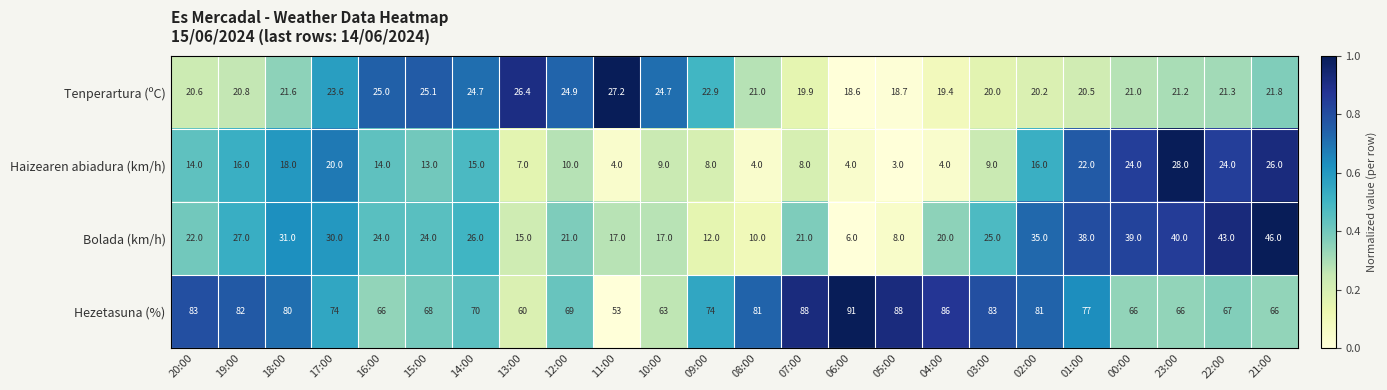

What is the difference between the maximum and second lowest values in the Hezetasuna (%) series?

31.0